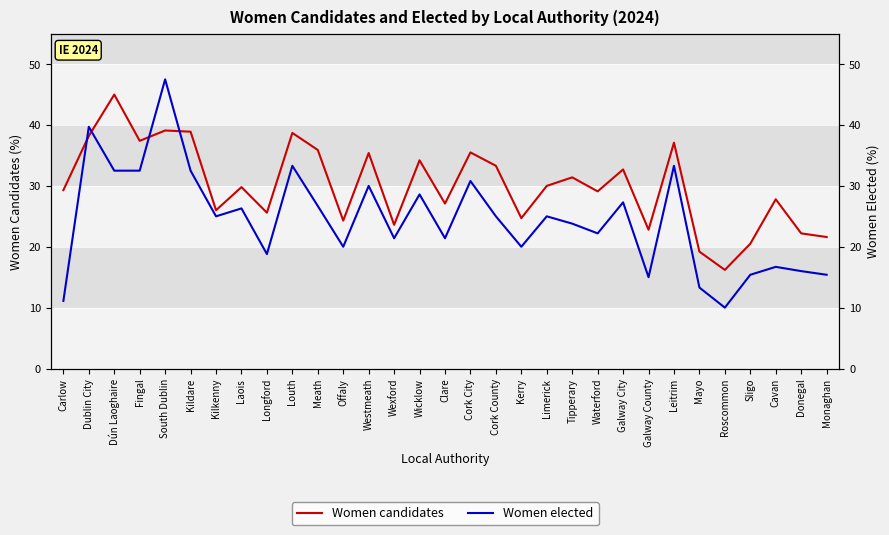

Is it true that Women elected equals 9.3 at Galway City?

False